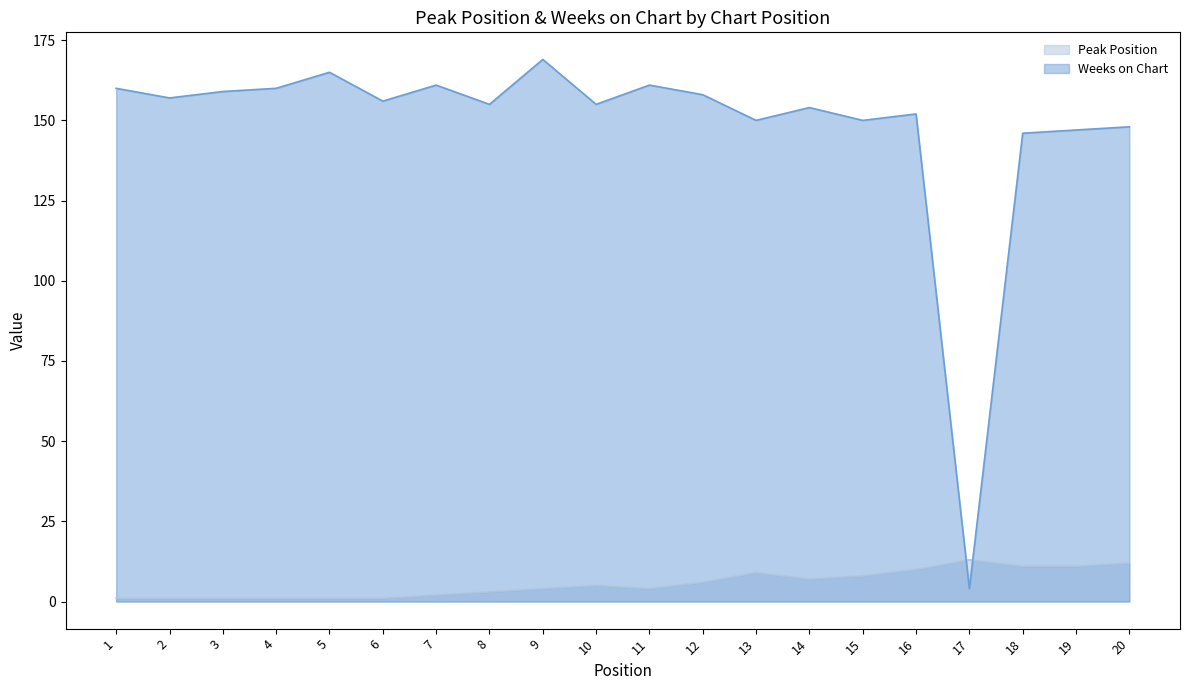

How many lines are shown in the chart?

2